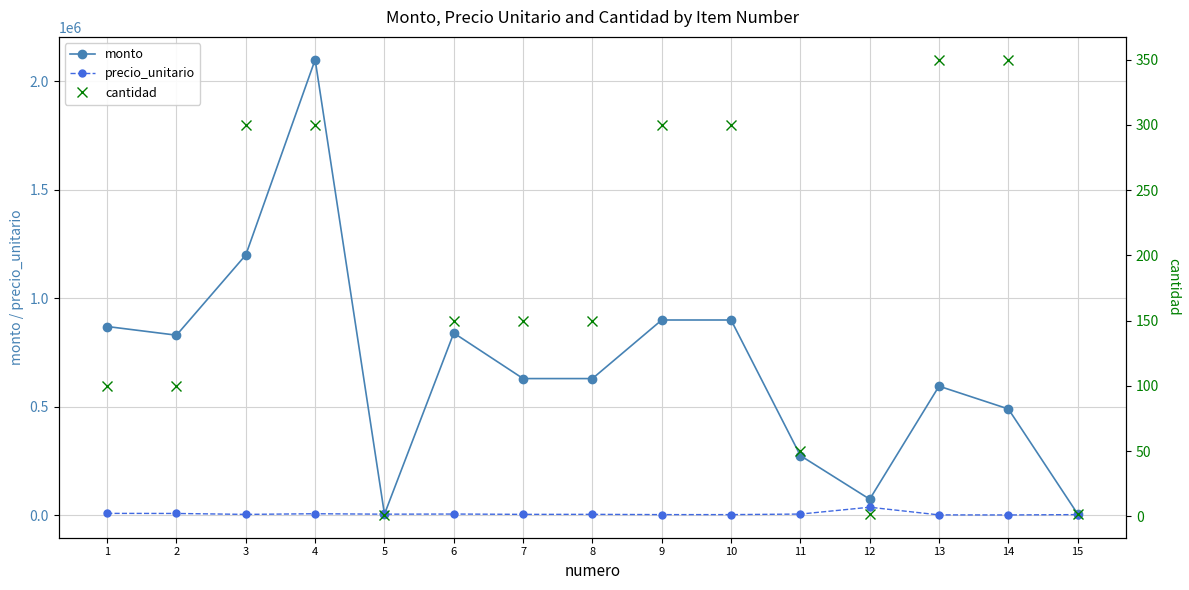

True or false: cantidad and precio_unitario intersect in this chart.

False